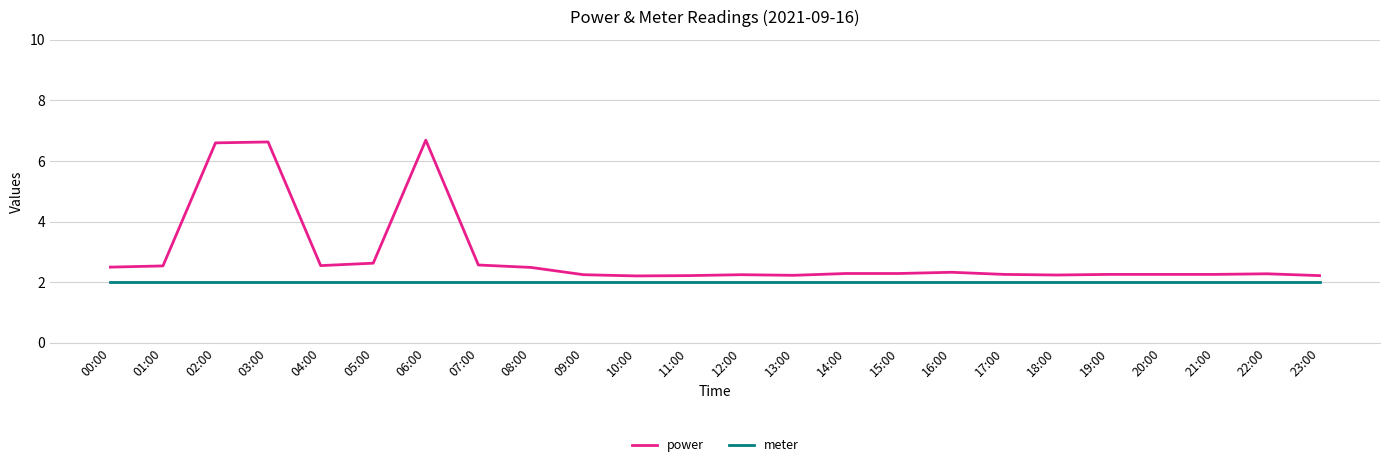

What is the minimum value shown in the chart?

2.0